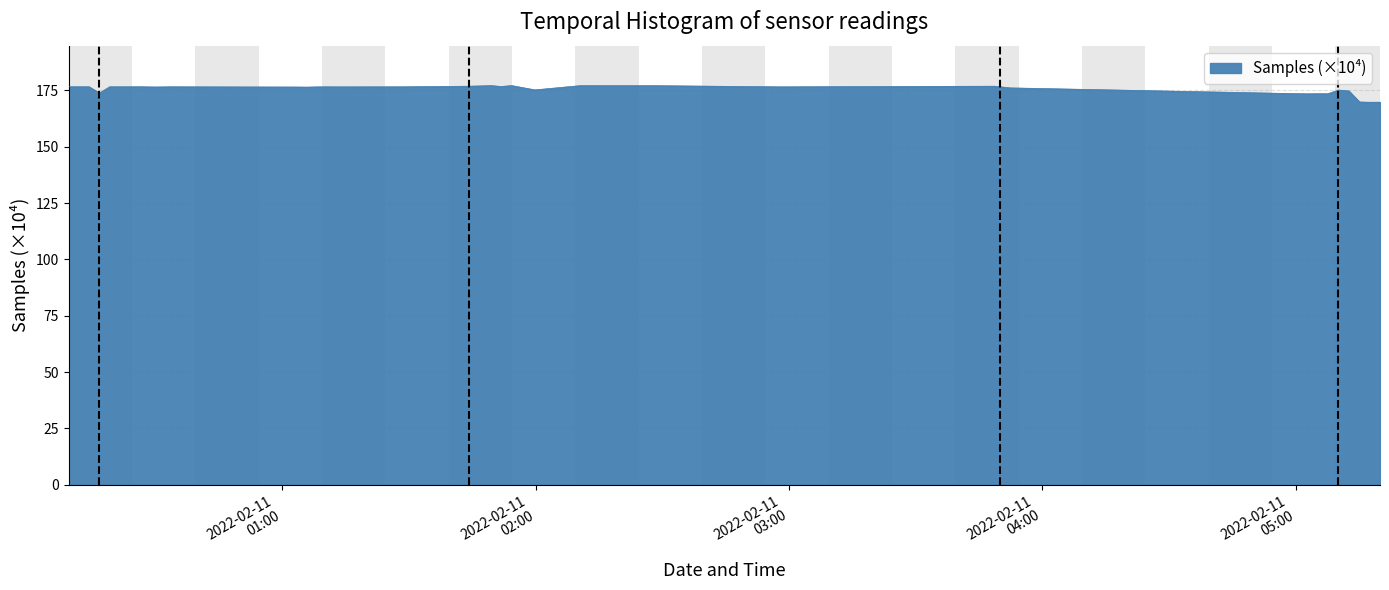

What is the average value?

175.6